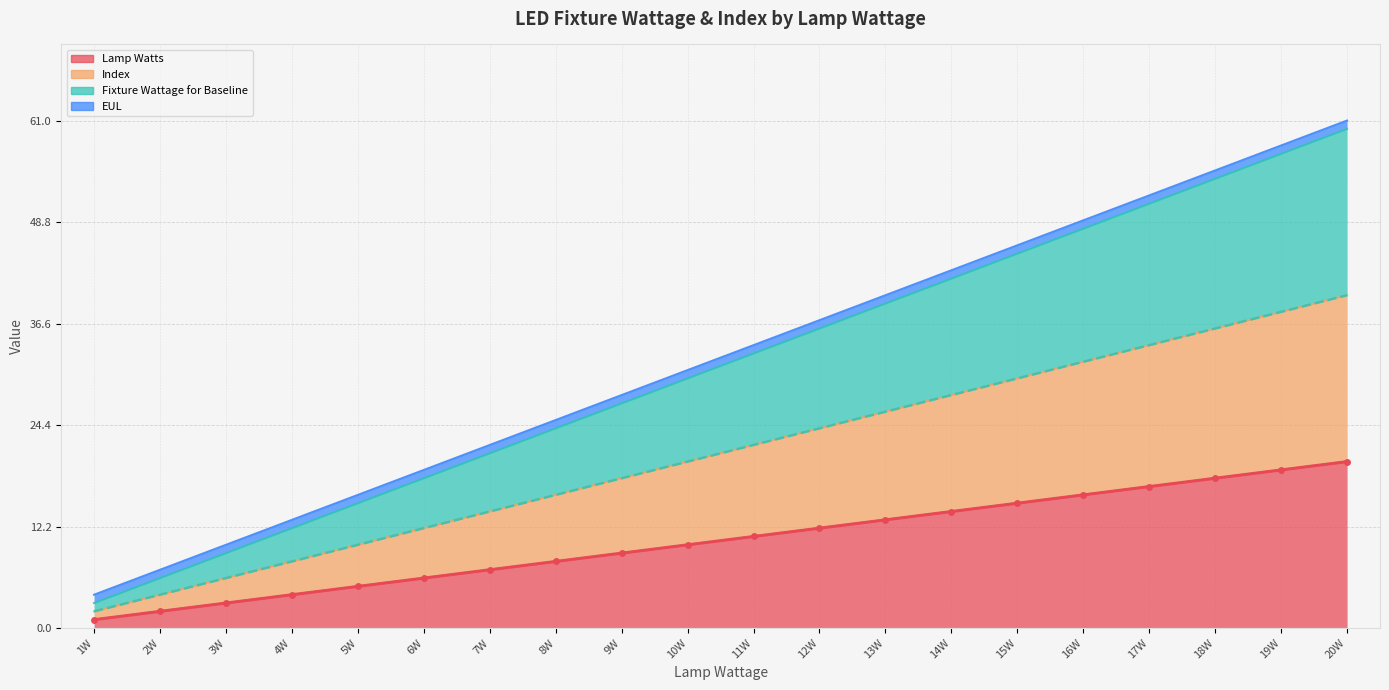

True or false: Index has more than 1 interior local peaks.

False